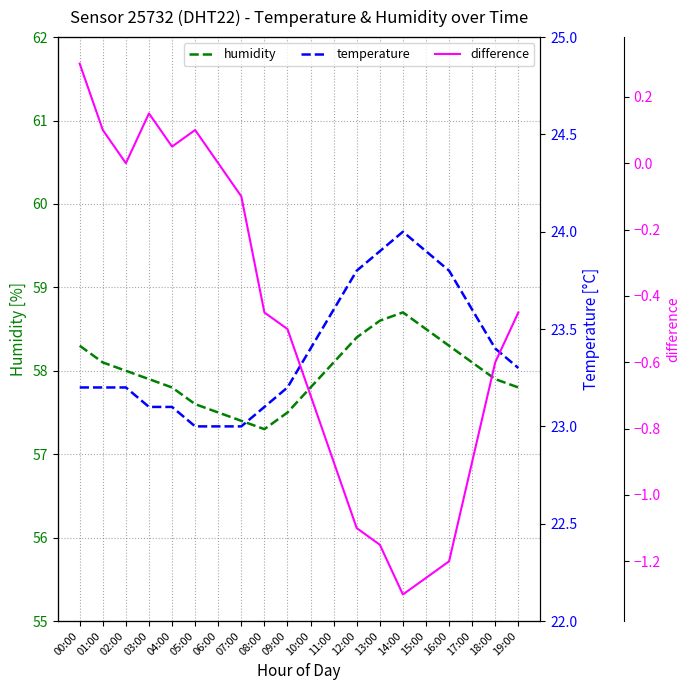

List the series in order of their overall mean, lowest first.

difference, temperature, humidity